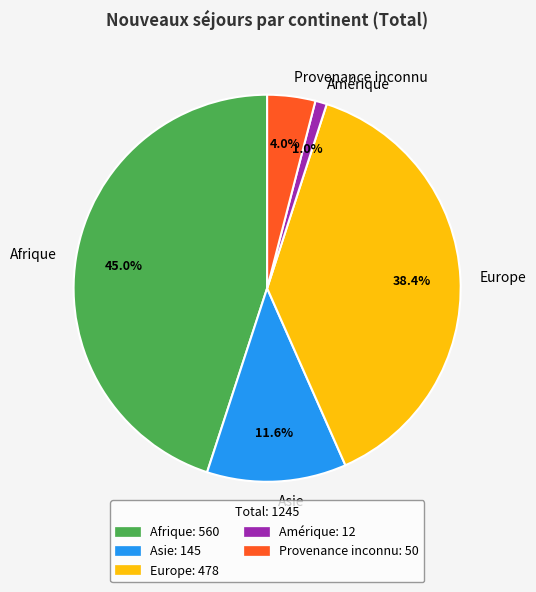

Count the number of slices in the pie.

5